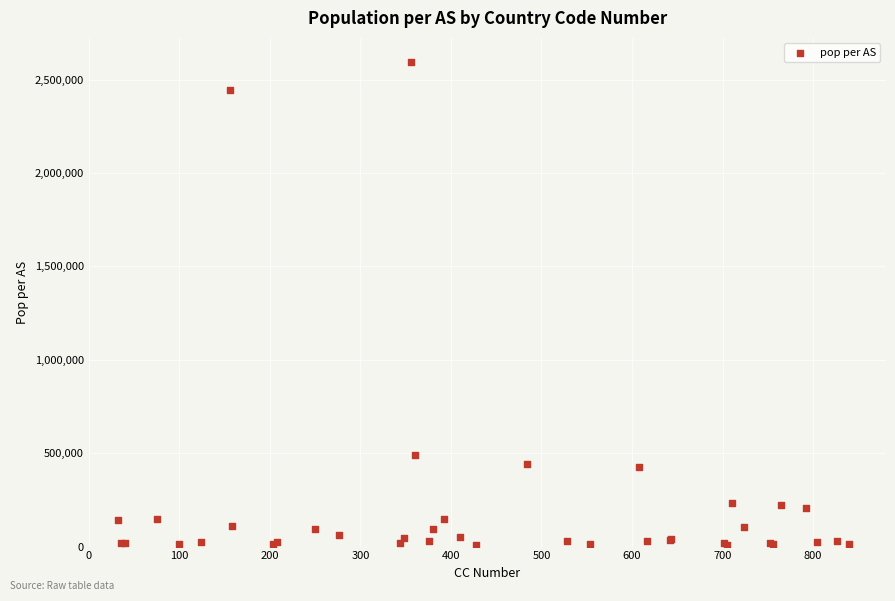

What Y value in the scatter plot is closest to 1301602?

488974